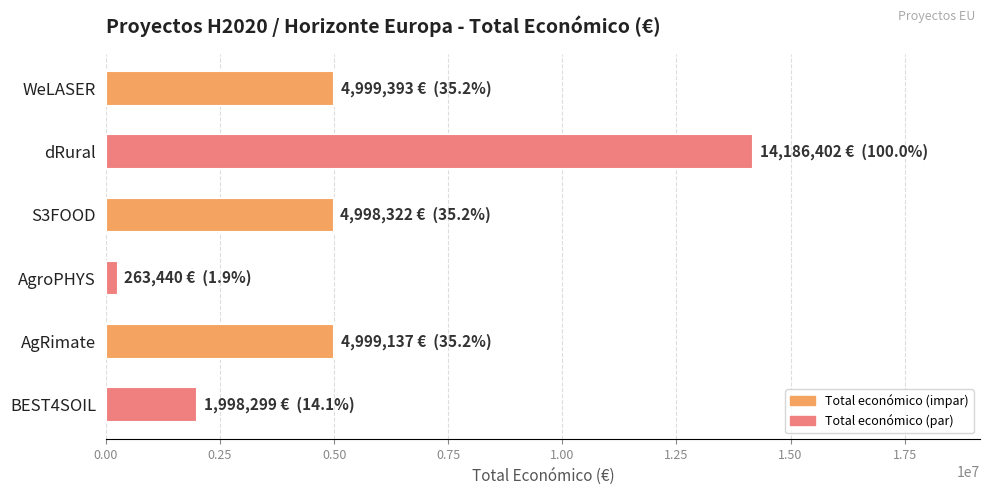

How many data points are less than 4999137?

3